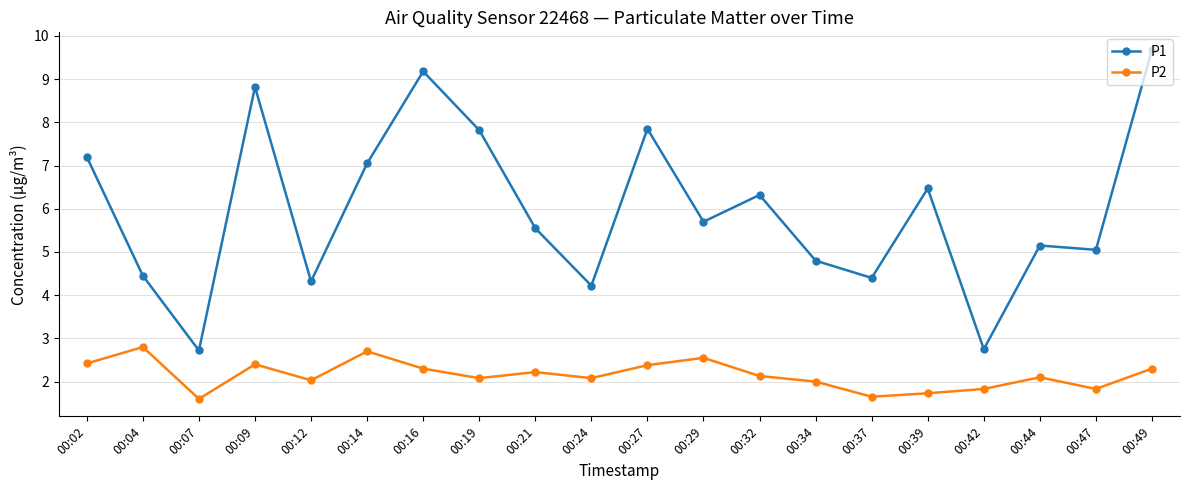

What is the value of the P1 point at the 12th from the left?

5.7